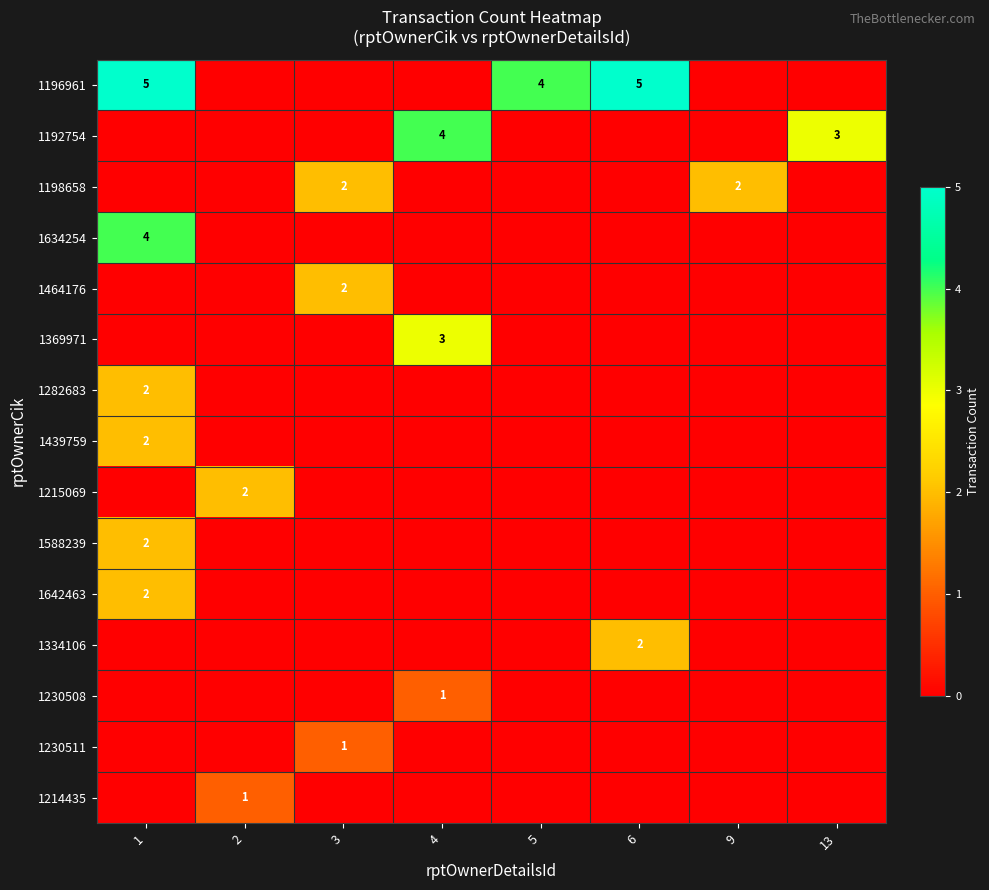

Rank the series at 4 from lowest to highest value.

1196961, 1198658, 1634254, 1464176, 1282683, 1439759, 1215069, 1588239, 1642463, 1334106, 1230511, 1214435, 1230508, 1369971, 1192754